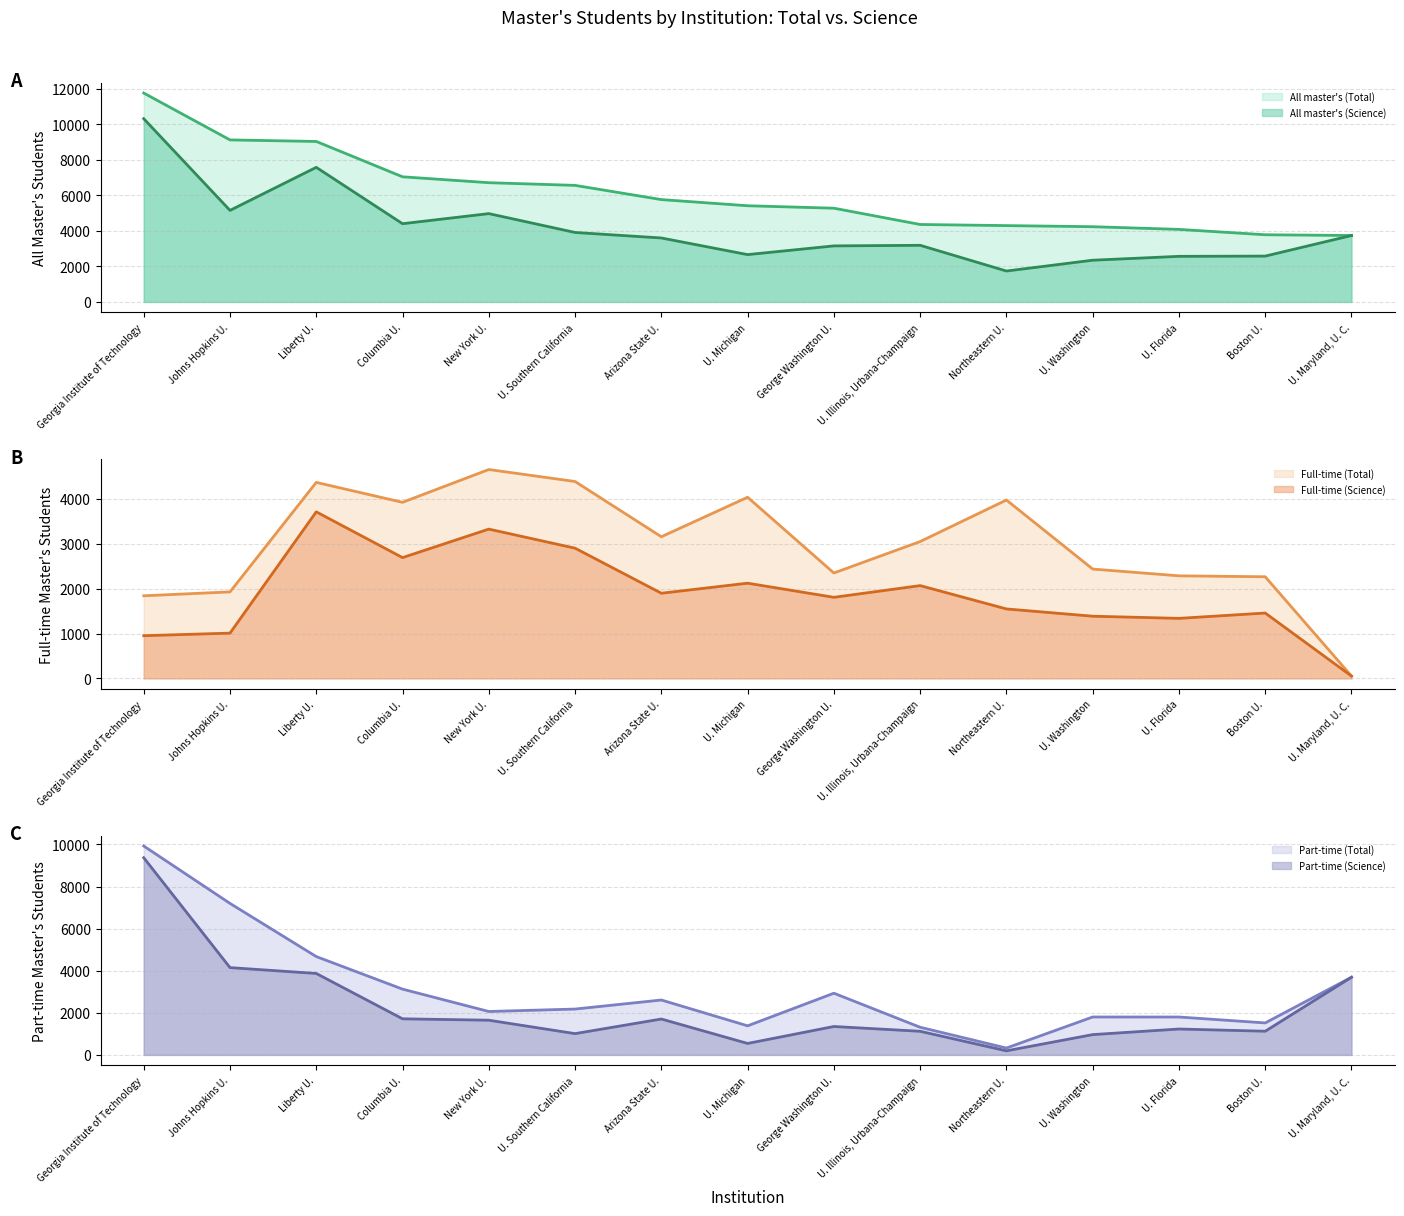

True or false: All master's (Total) and Part-time (Science) intersect in this chart.

False